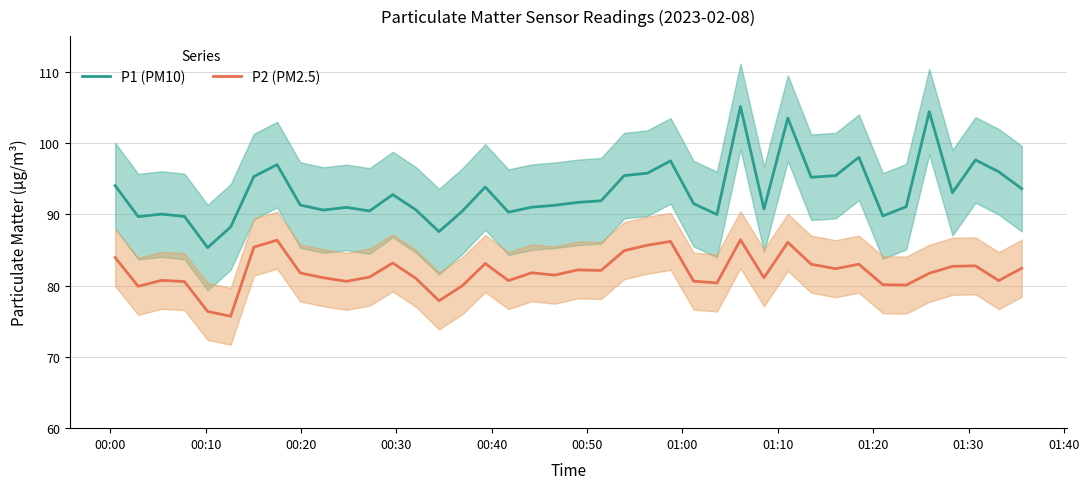

What is the difference between the maximum and second lowest values in the P1 (PM10) series?

17.6